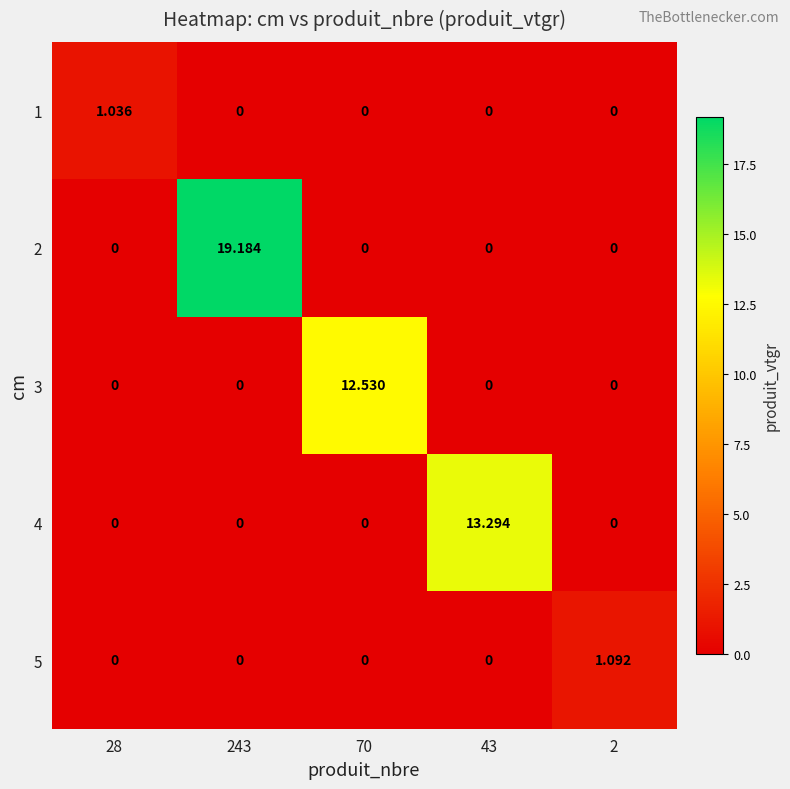

Count the number of categories in the chart.

5